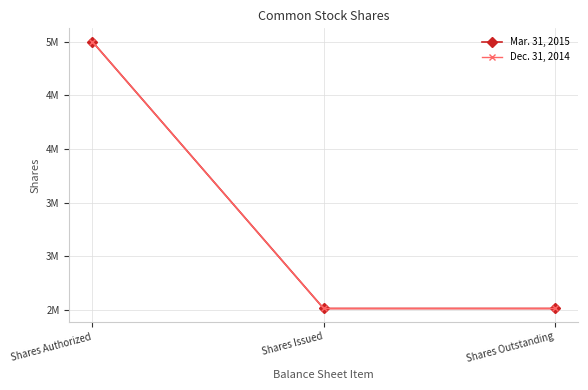

What is the difference between the maximum and minimum values in the Dec. 31, 2014 series?

2486304